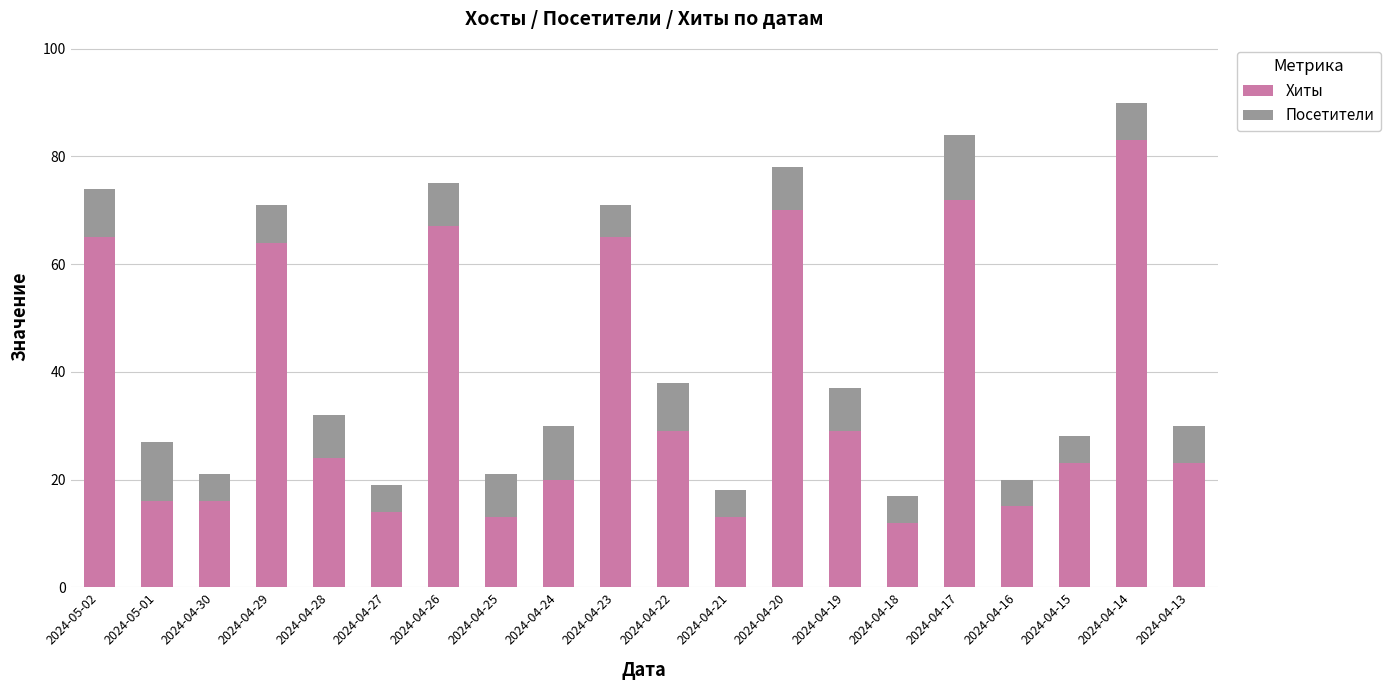

What is the highest value of the Хиты series?

83